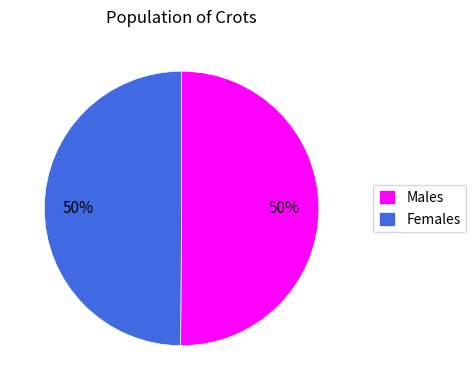

How many segments does this pie chart have?

2